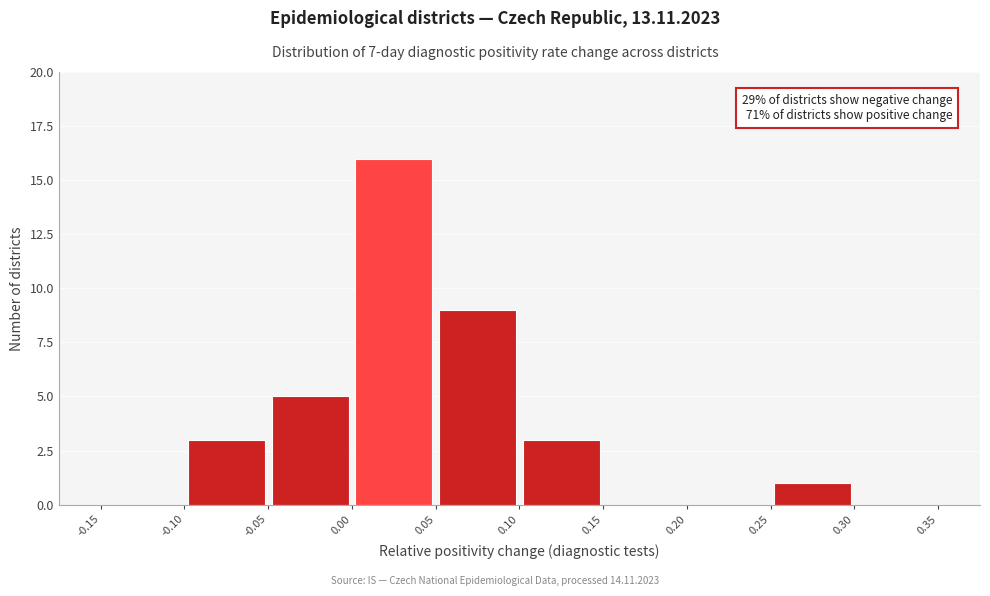

Which range on the x-axis has the tallest bar?

0.00 to 0.05